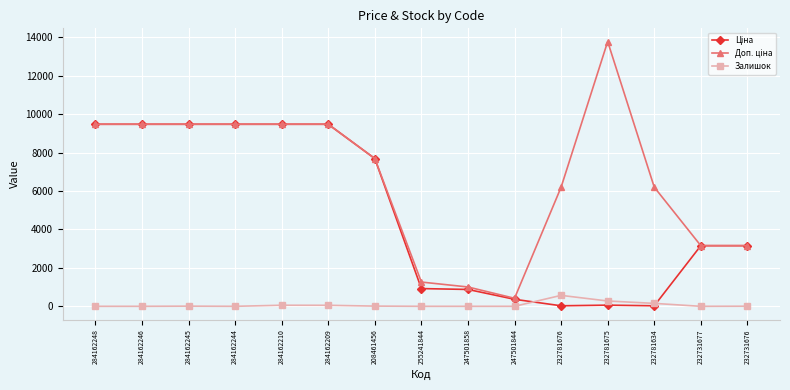

What is the total value across all series at 247501858?

1885.0